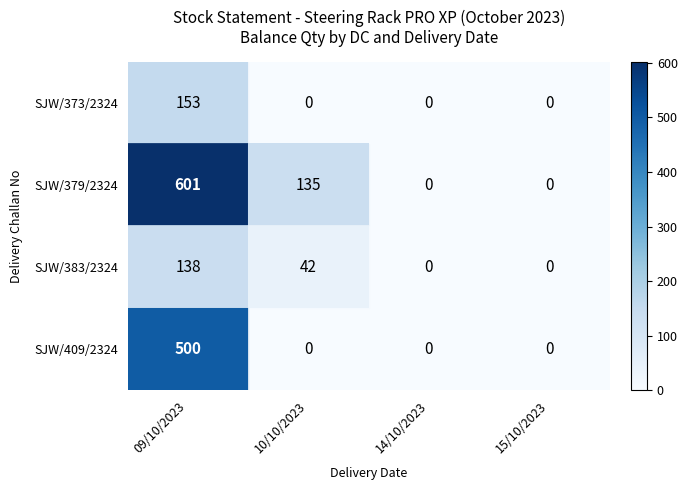

What is the average value of the SJW/379/2324 series?

184